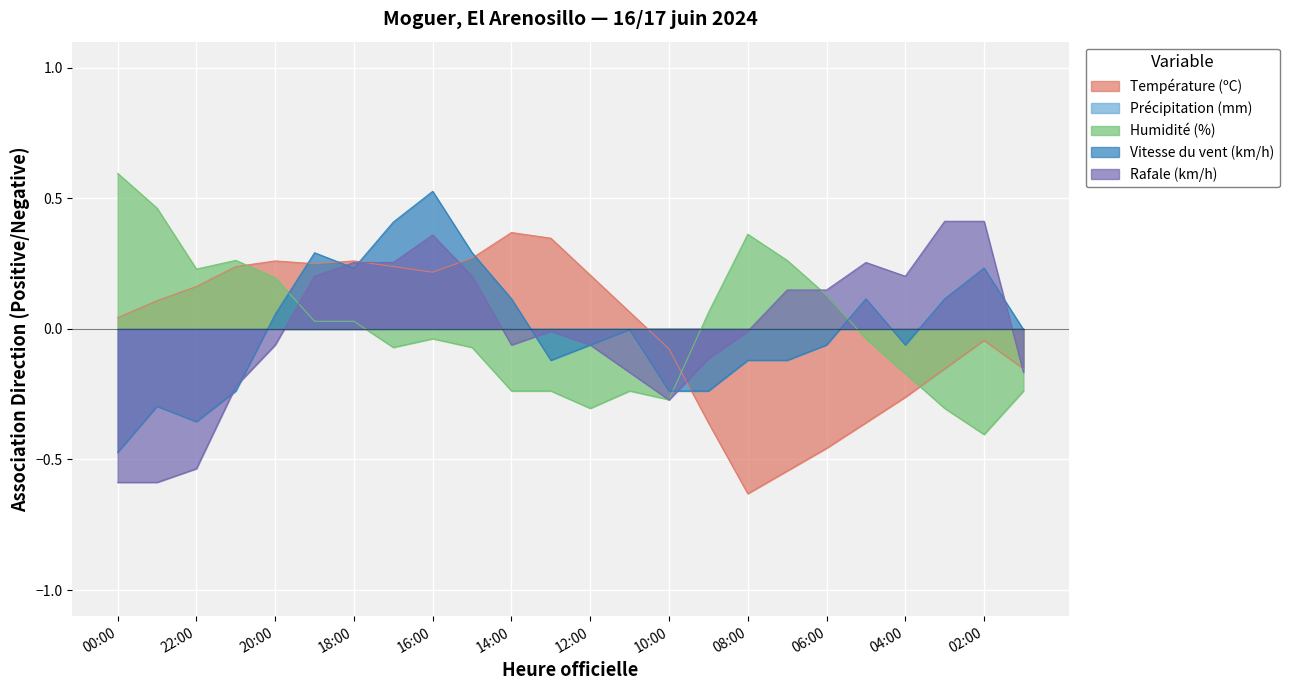

How many times do Vitesse du vent (km/h) and Température (ºC) cross each other?

5